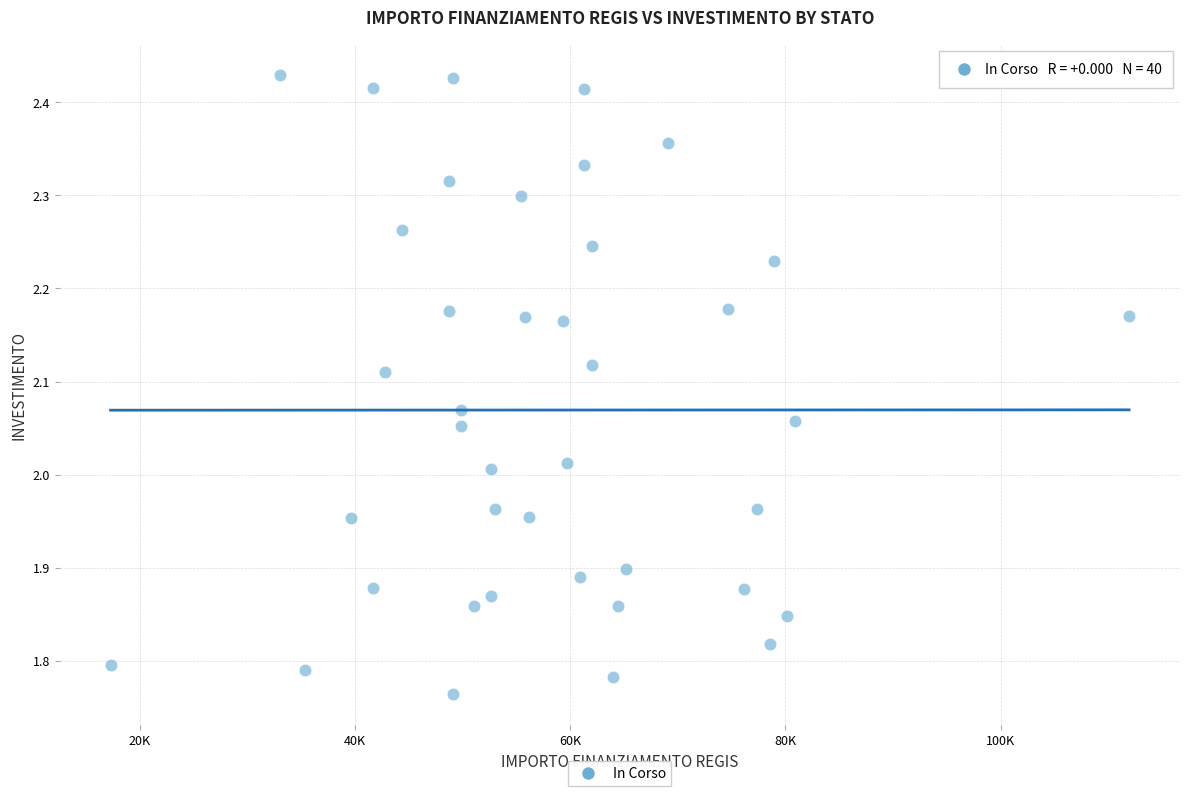

What is the range of X values (max minus min)?

94665.7